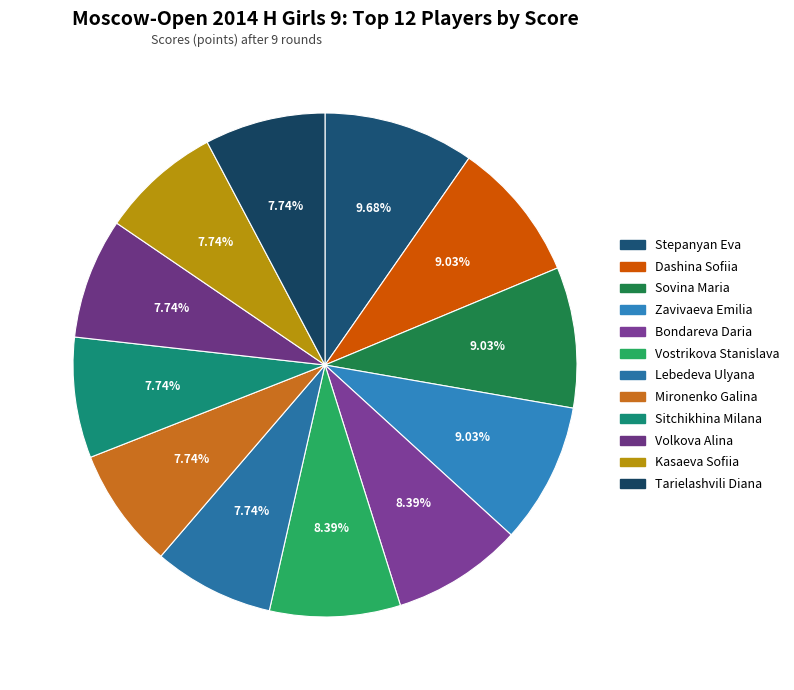

How many segments does this pie chart have?

12